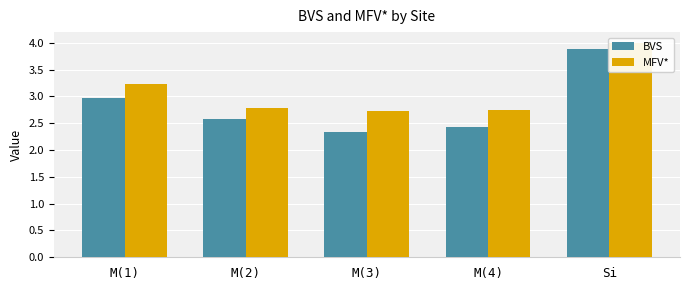

At how many categories does at least one series exceed 3?

2